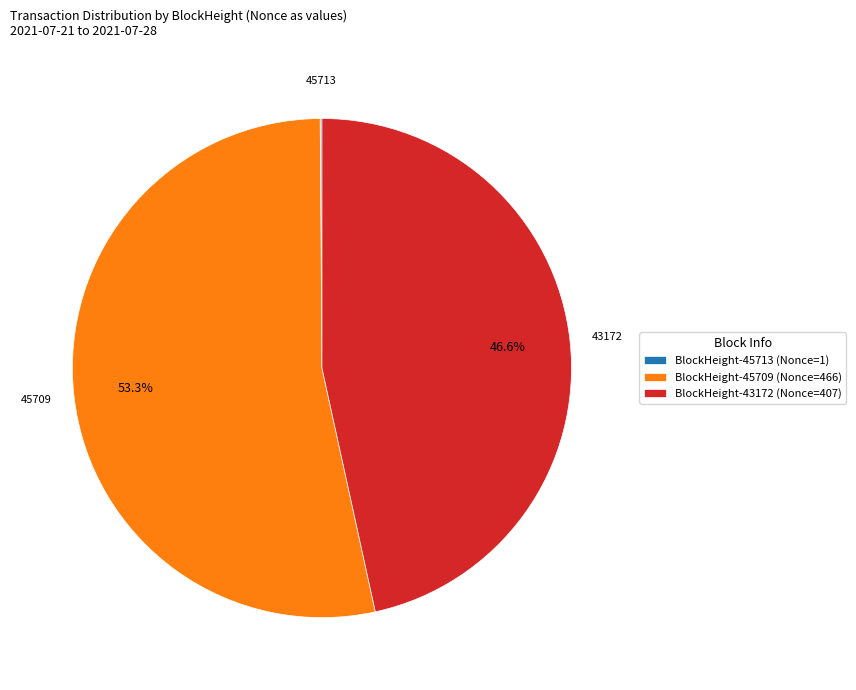

Combined, do BlockHeight-43172 (Nonce=407) and BlockHeight-45709 (Nonce=466) account for over 50%?

Yes